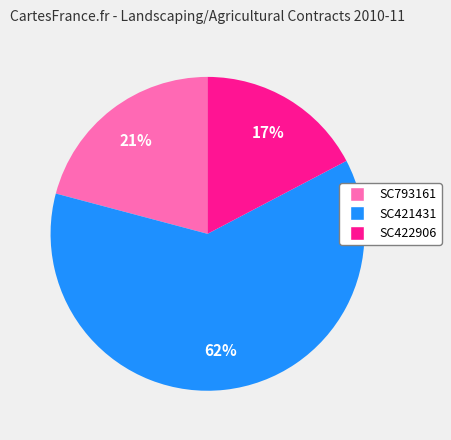

To the nearest percent, what is the combined percentage of SC422906 and SC421431?

79%